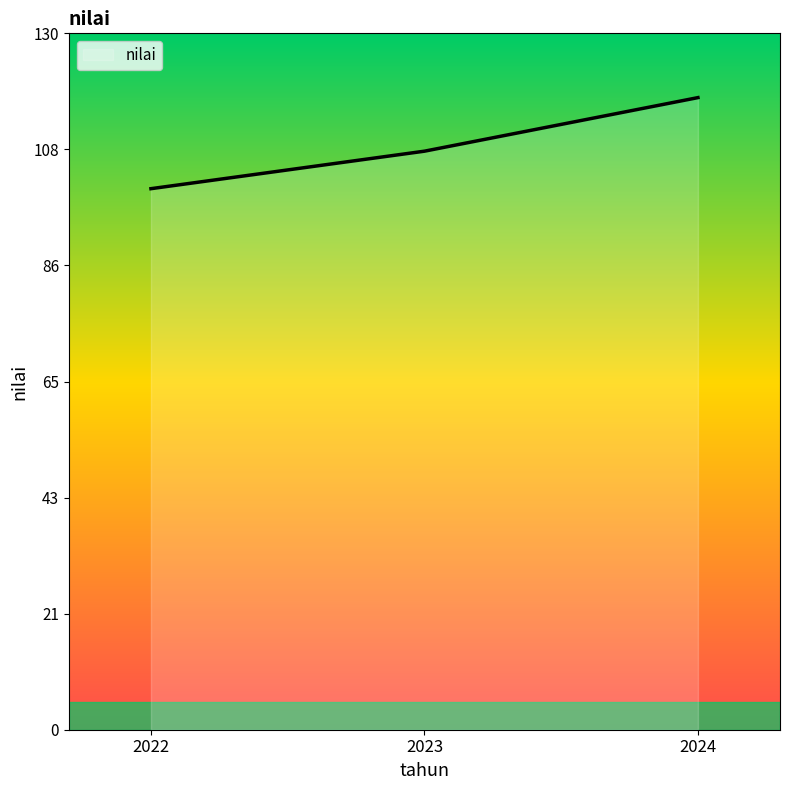

At which category does the chart reach its peak across all series?

2024